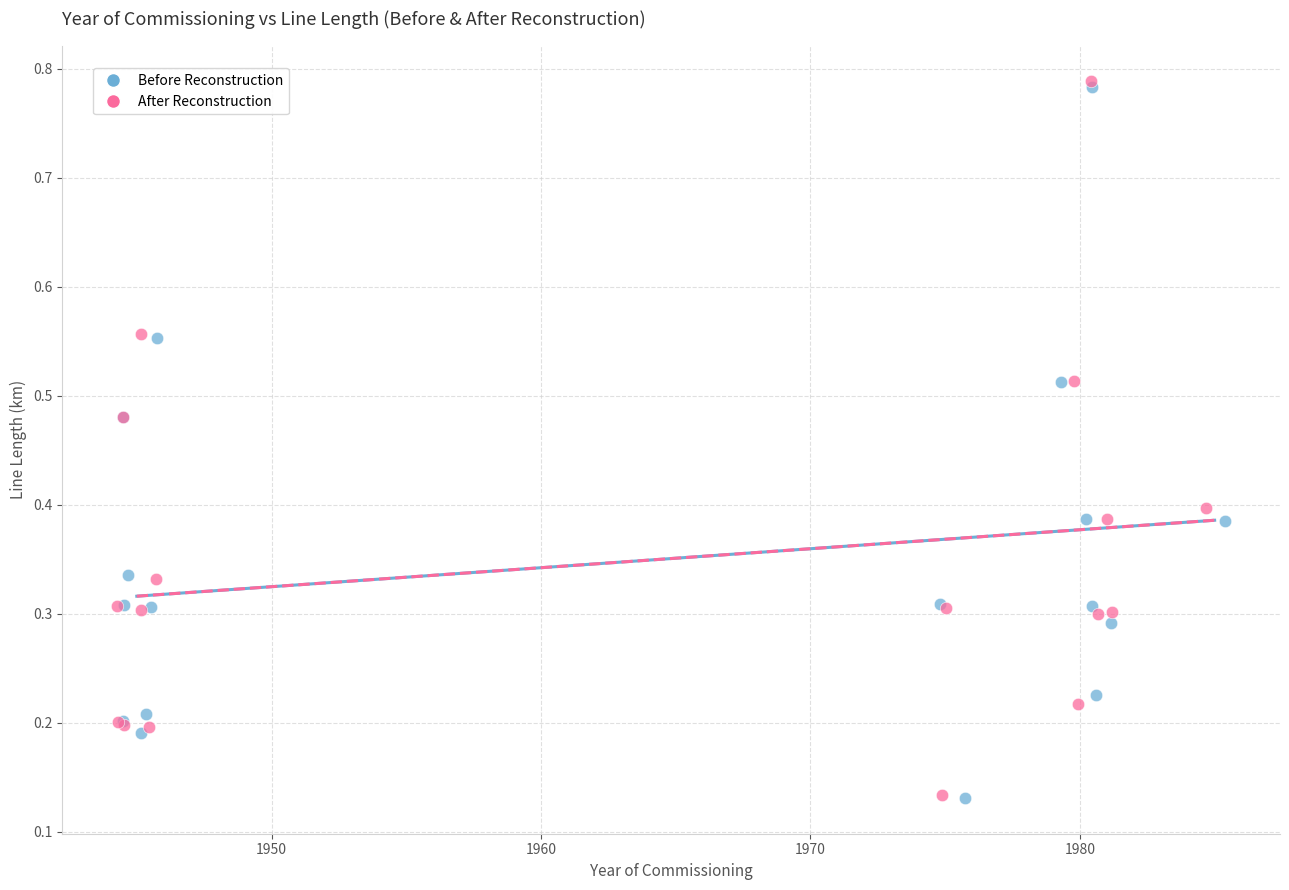

Which series has the widest spread of Y values?

After Reconstruction